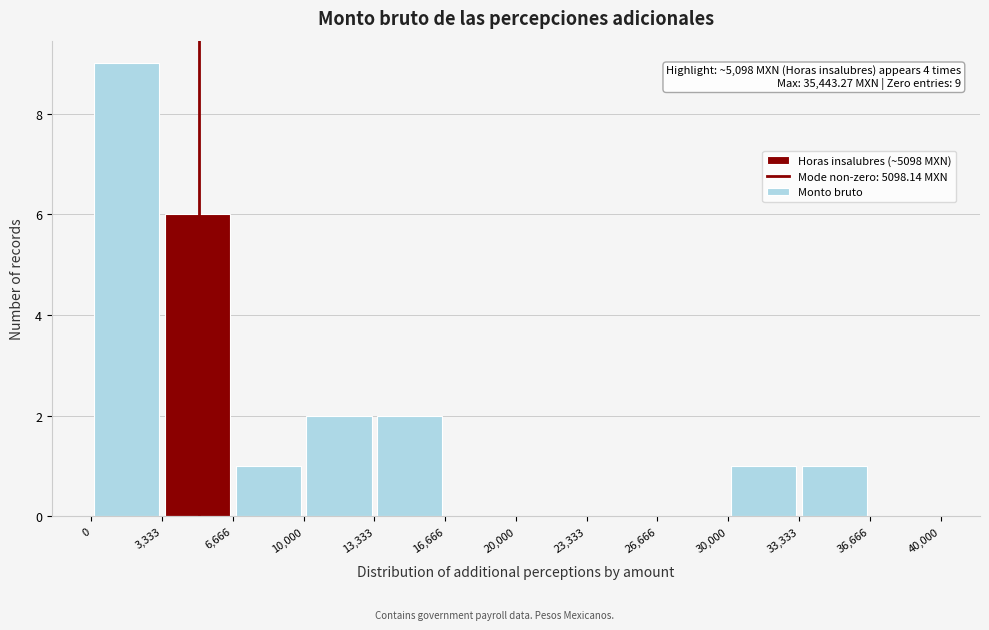

Over which range of the x-axis is the bar tallest?

0 to 3,333